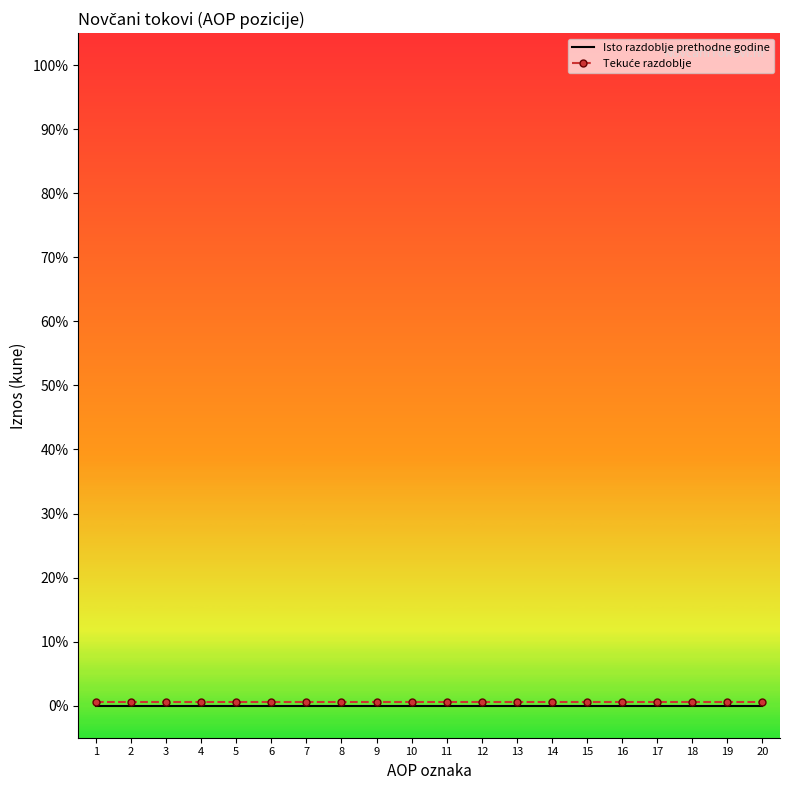

Count the number of categories in the chart.

20